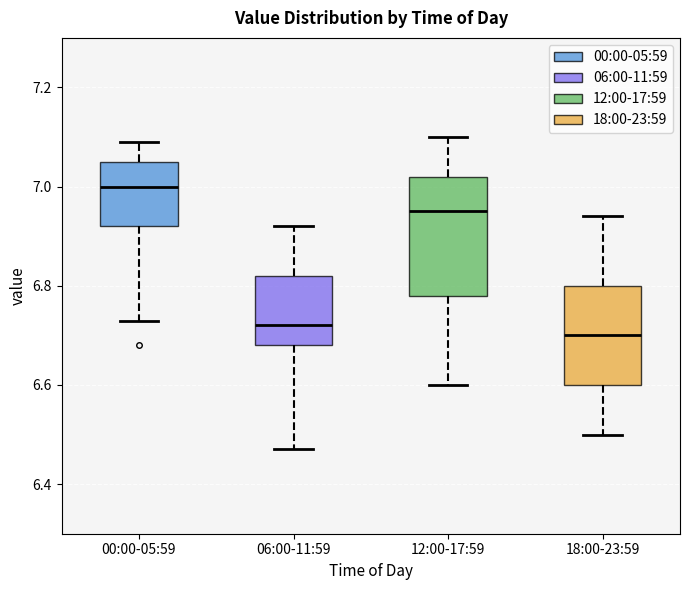

Where does the upper whisker of the box for 18:00-23:59 end on the y-axis? The values are not printed on the chart, so give them approximately, as read against the axis.

6.94